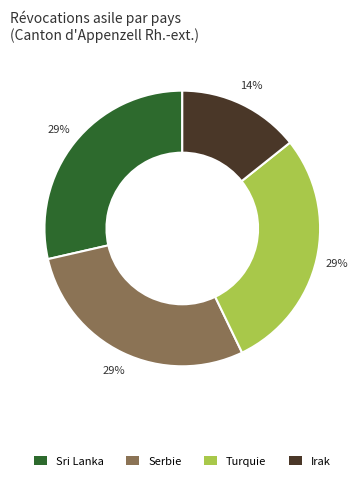

Between Sri Lanka and Irak, which is larger?

Sri Lanka